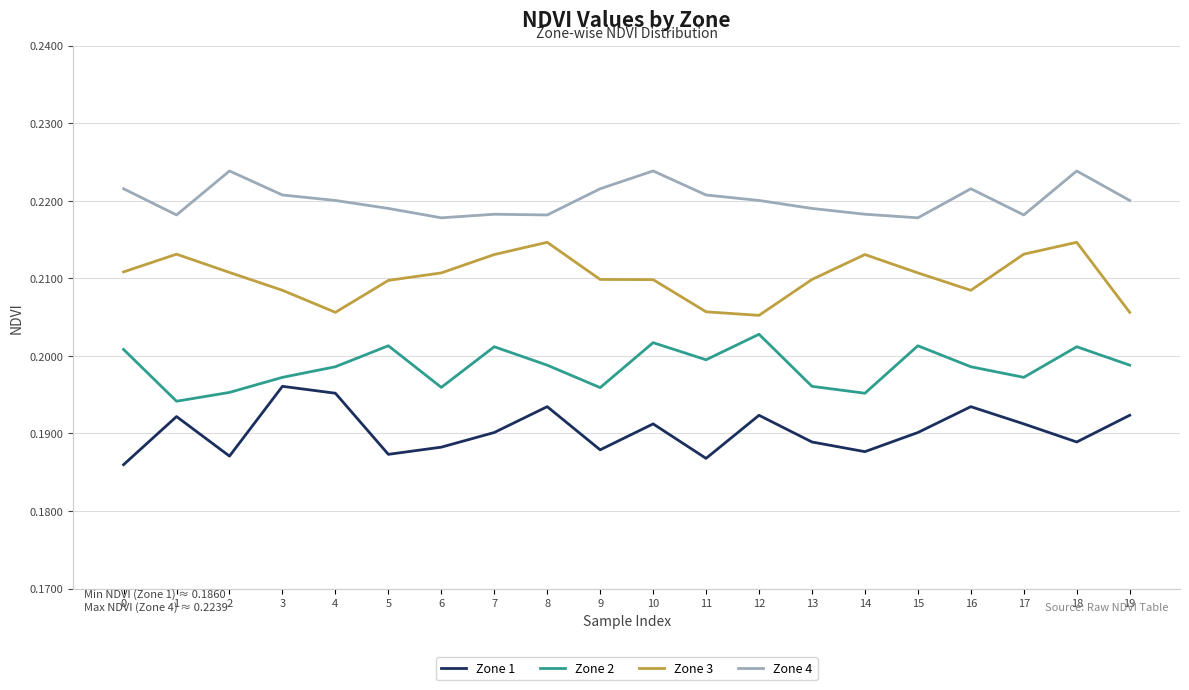

True or false: Zone 1 and Zone 2 intersect in this chart.

False